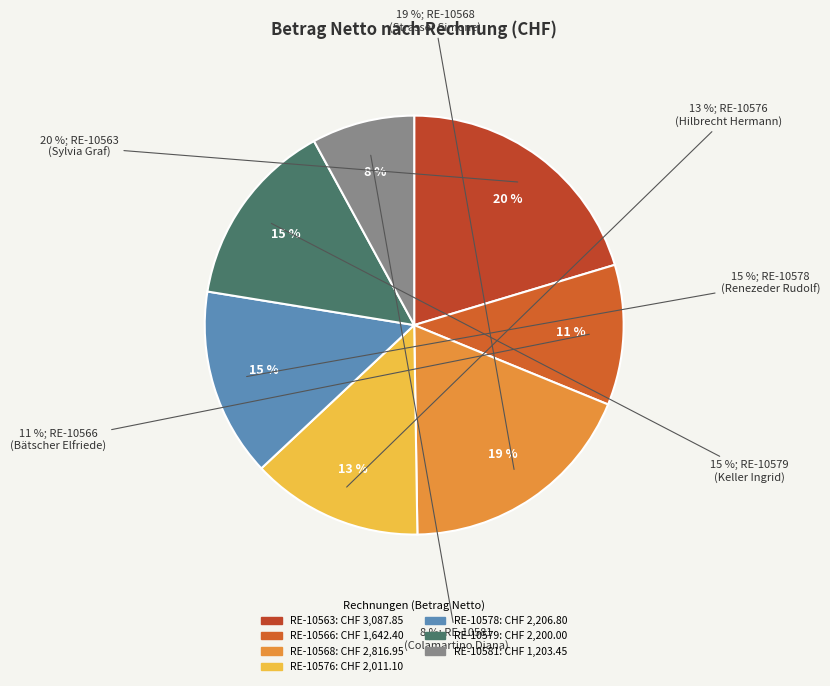

What percentage is the RE-10581 slice, to the nearest percent?

8%